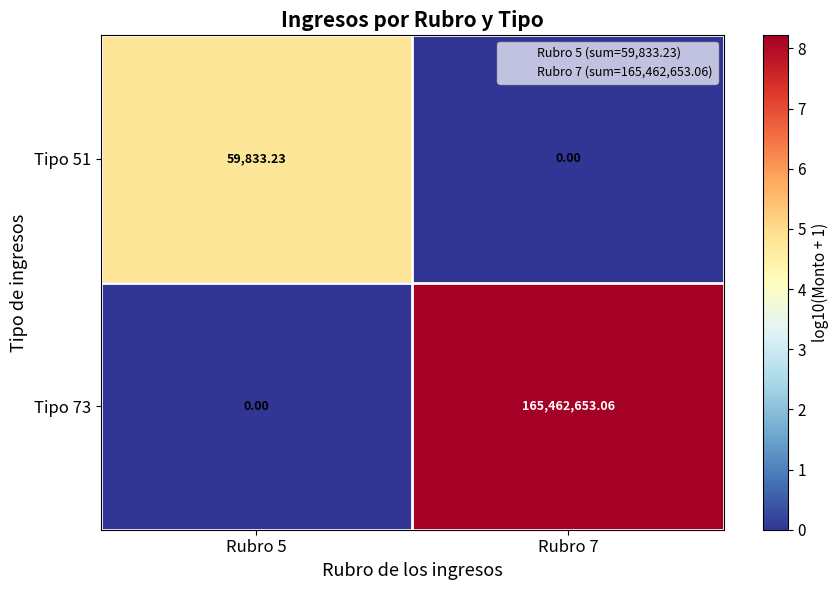

What is the total value across all series at Rubro 5?

59833.2